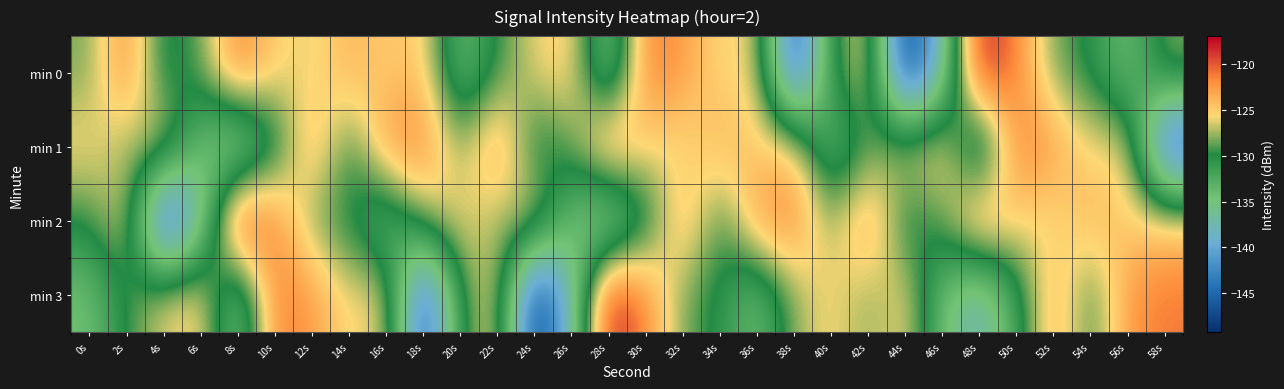

How many data points does each series have?

30